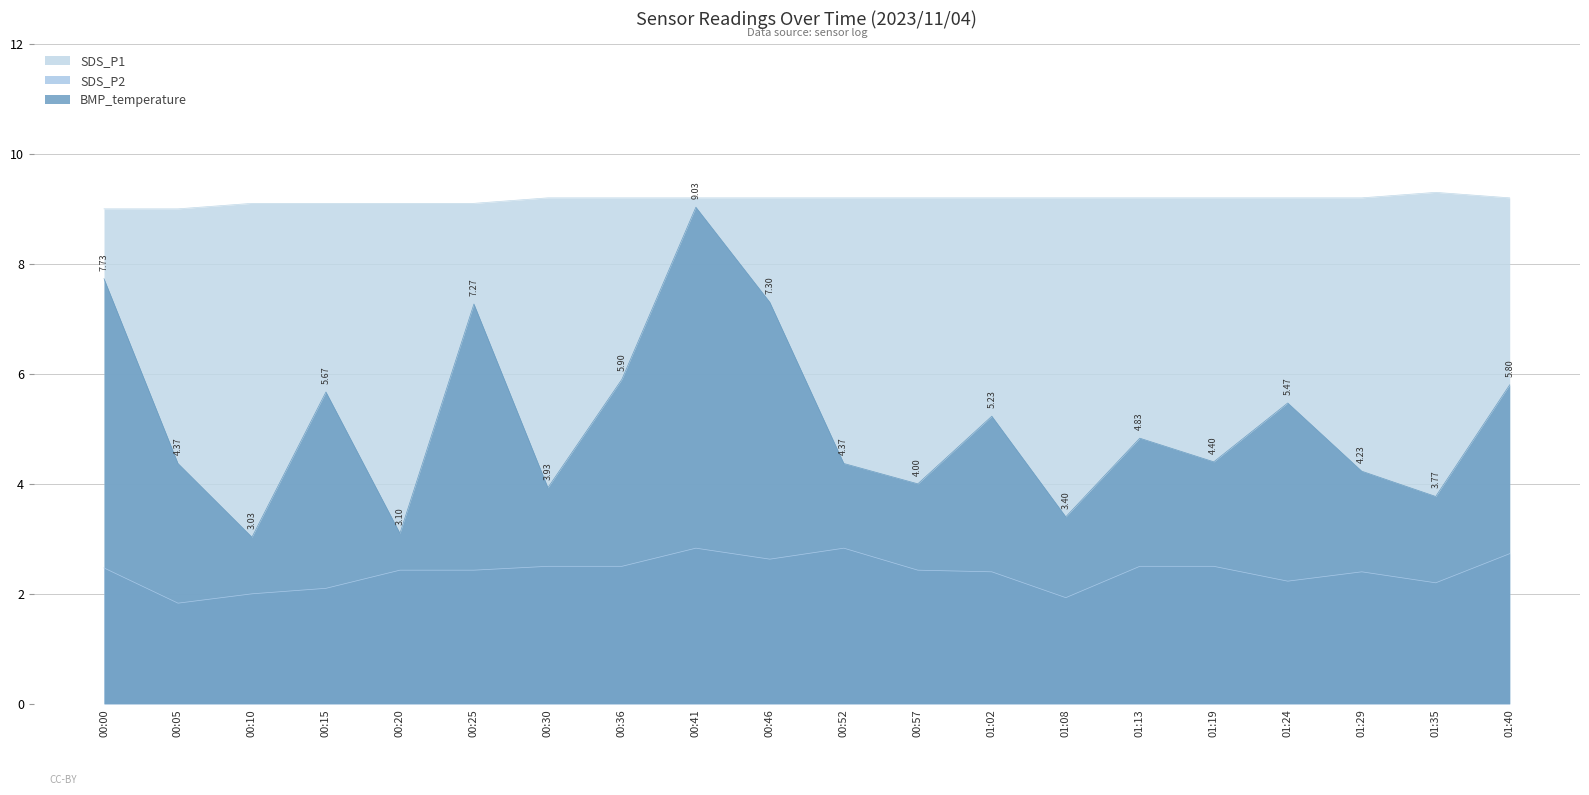

List the series in order of their overall mean, highest first.

BMP_temperature, SDS_P1, SDS_P2